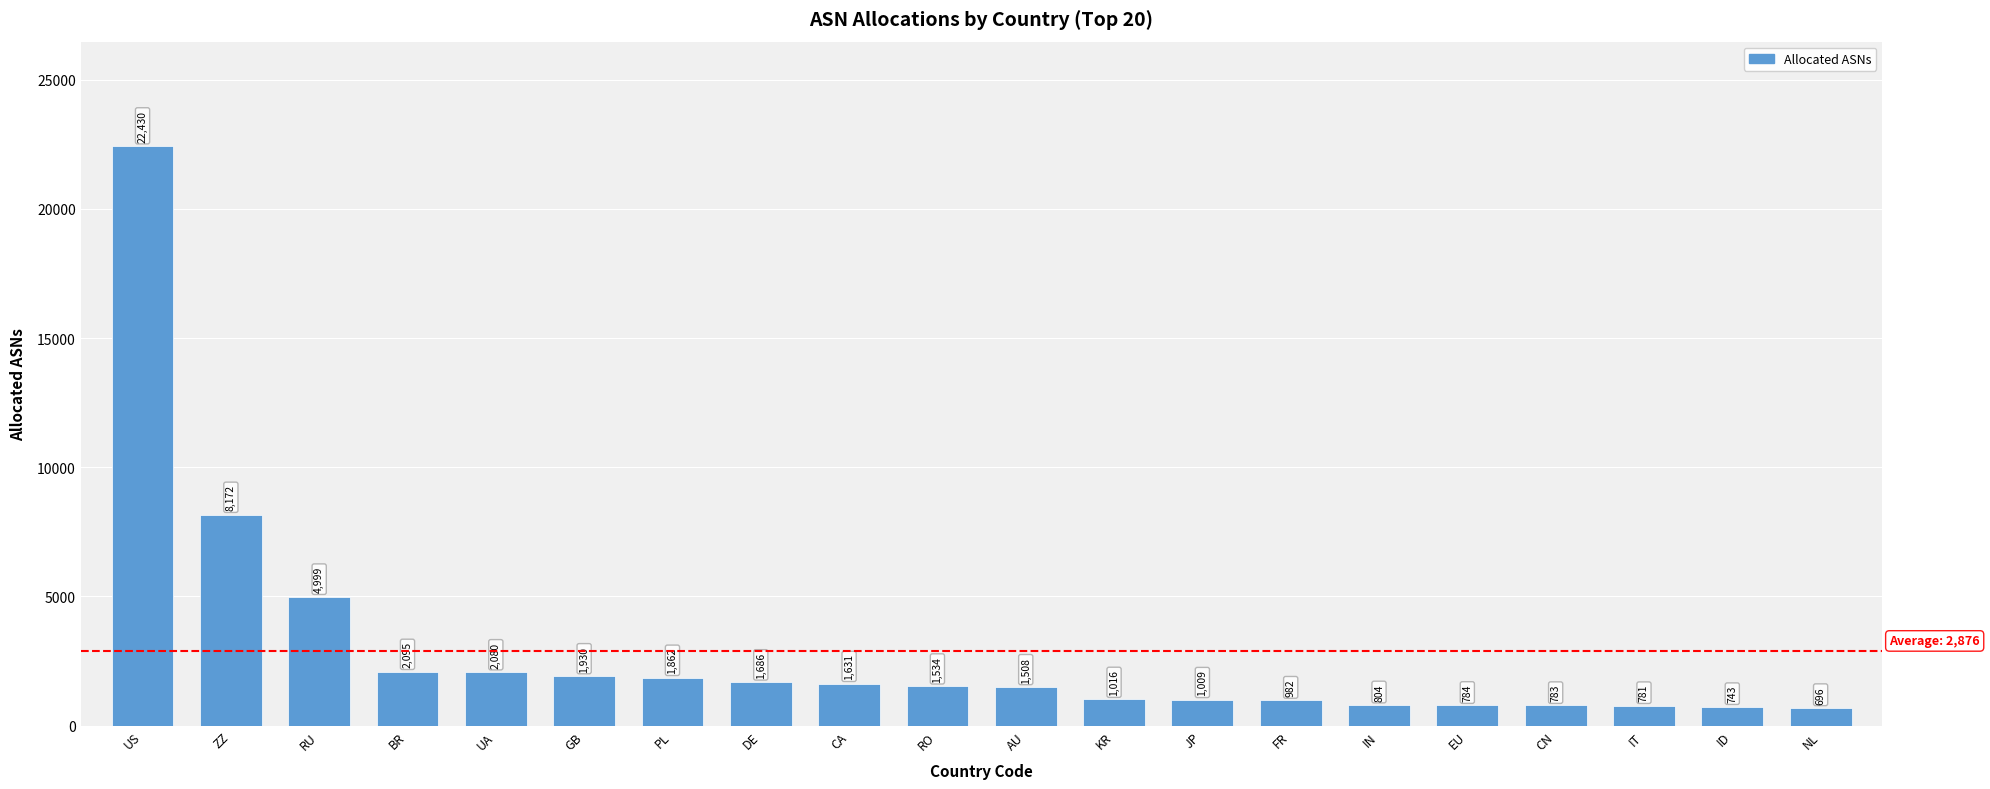

The chart shows a value of 781 at IT. True or false?

True